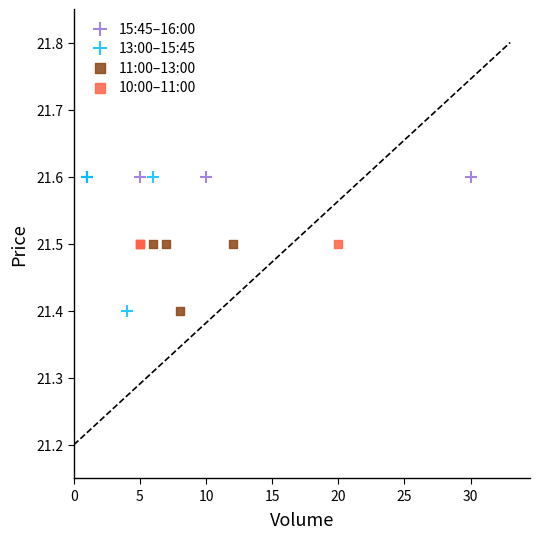

What are all the series names shown in the legend?

15:45–16:00, 13:00–15:45, 11:00–13:00, 10:00–11:00